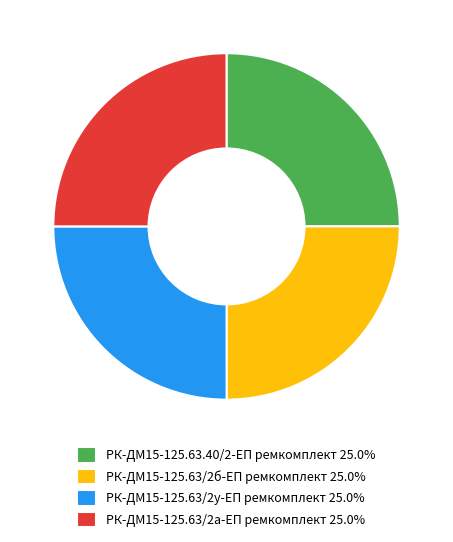

True or false: РК-ДМ15-125.63.40/2-ЕП ремкомплект accounts for 11% of the total.

False